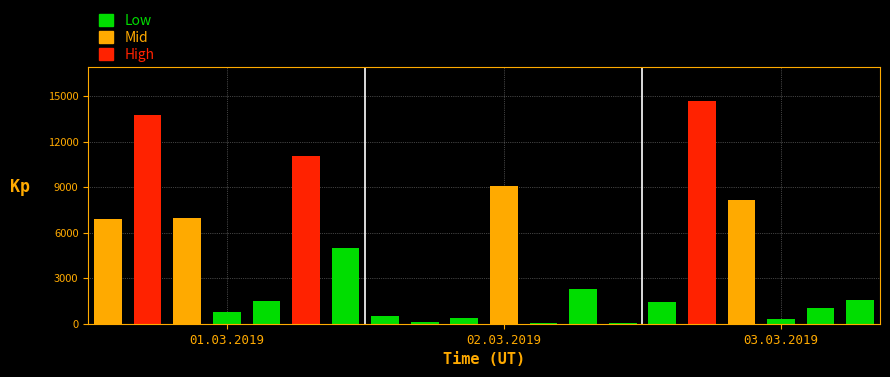

Reading left to right, extract all data points from this chart.

6924	13780	6953	768	1493	11020	4972	532	91	356	9059	75	2266	18	1449	14704	8137	335	1037	1575